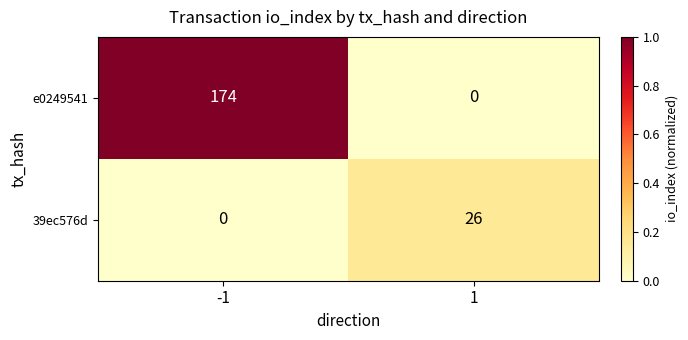

What is the total value across all series at -1?

174